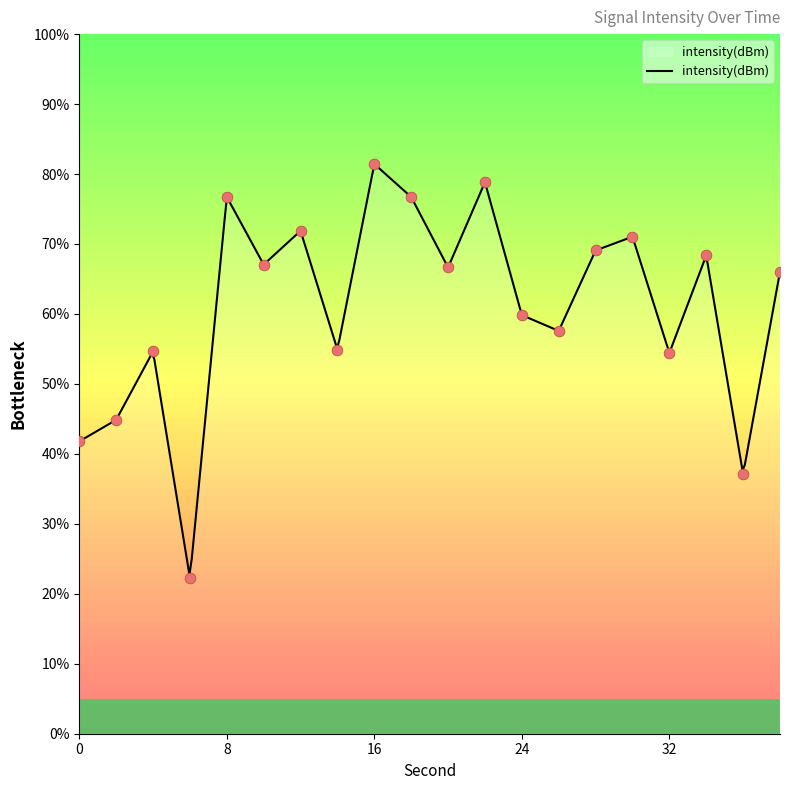

Between 36 and 30, which is larger?

30